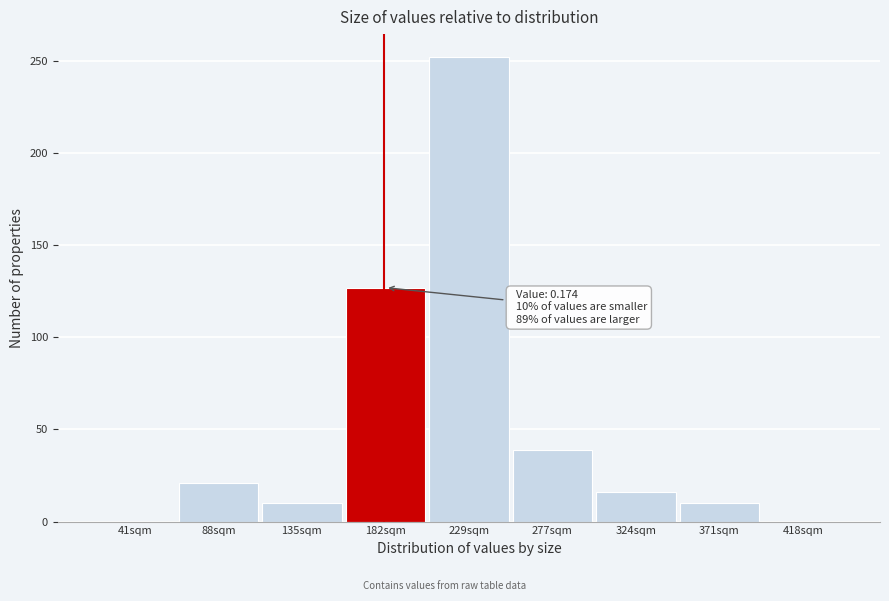

Between 182sqm and 88sqm, which is larger?

182sqm